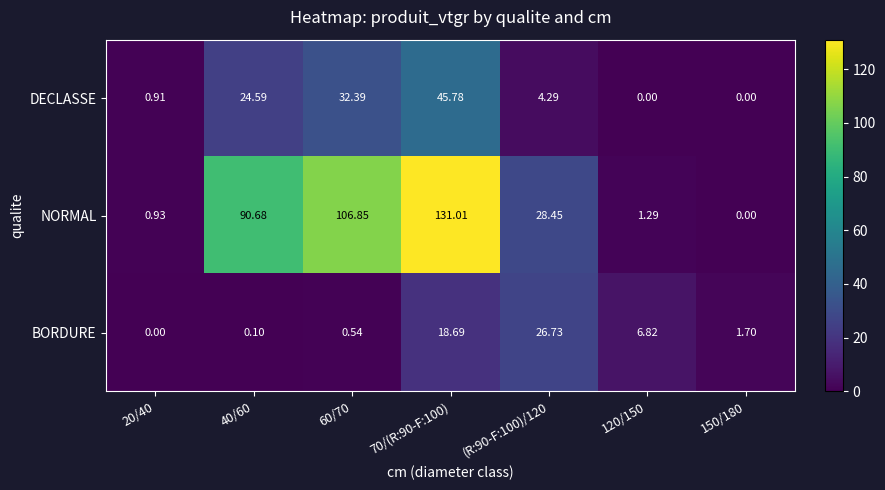

Rank the series by their average value, from lowest to highest.

BORDURE, DECLASSE, NORMAL